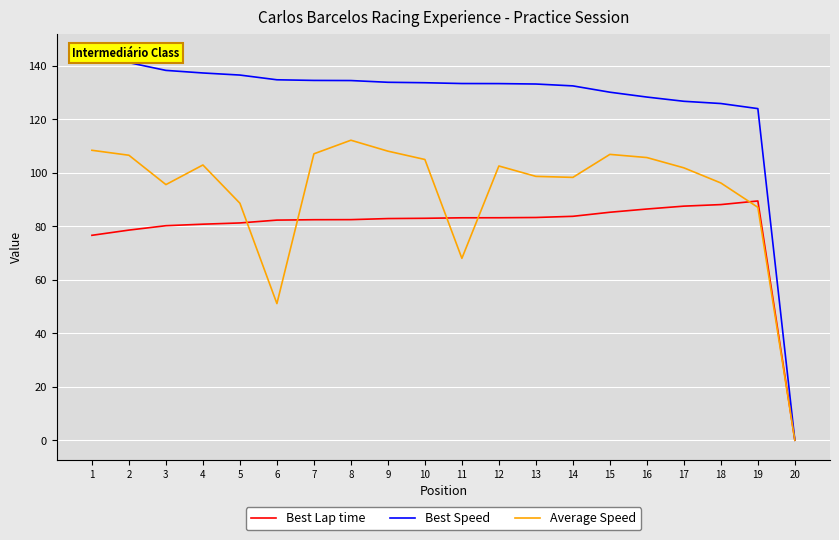

True or false: Average Speed and Best Speed intersect in this chart.

False